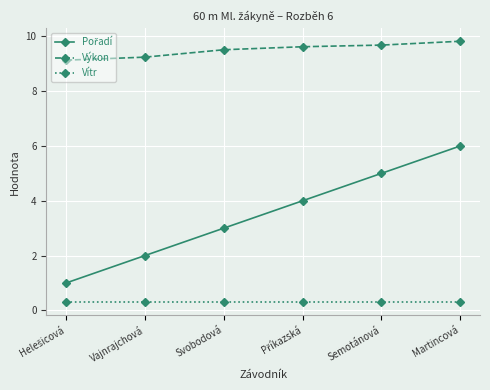

What is the difference between the highest and lowest values at Vajnrajchová?

8.9